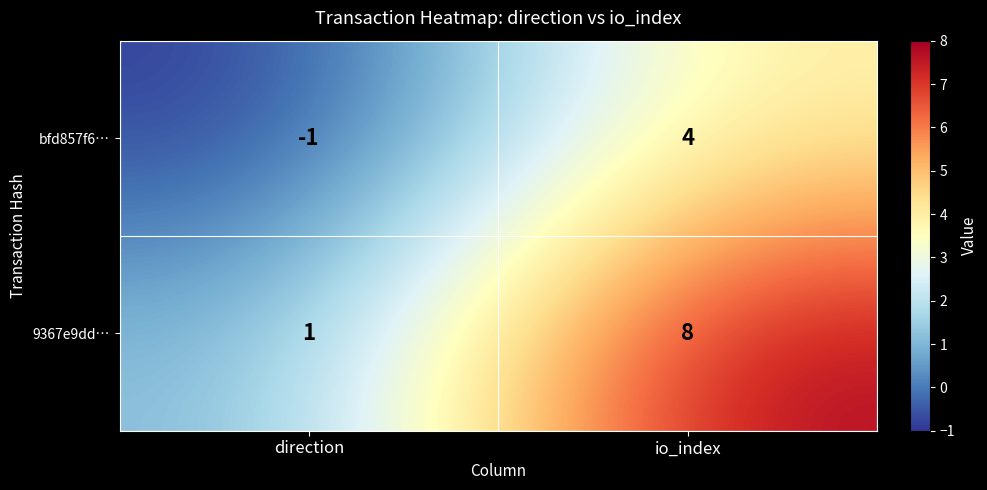

Which series has the widest spread of values?

9367e9dd…